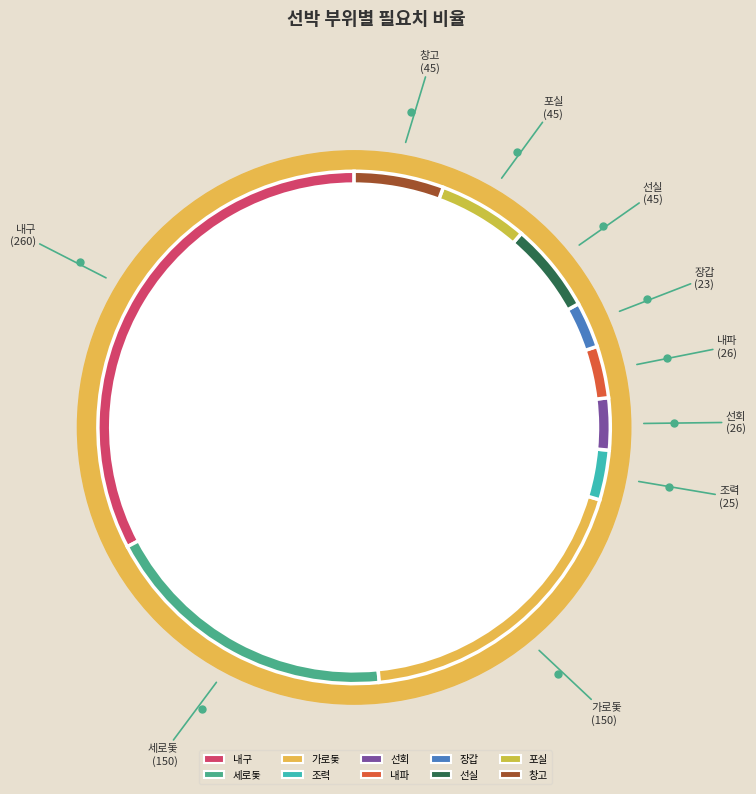

Rank the categories by value from highest to lowest.

내구, 세로돛, 가로돛, 선실, 포실, 창고, 선회, 내파, 조력, 장갑